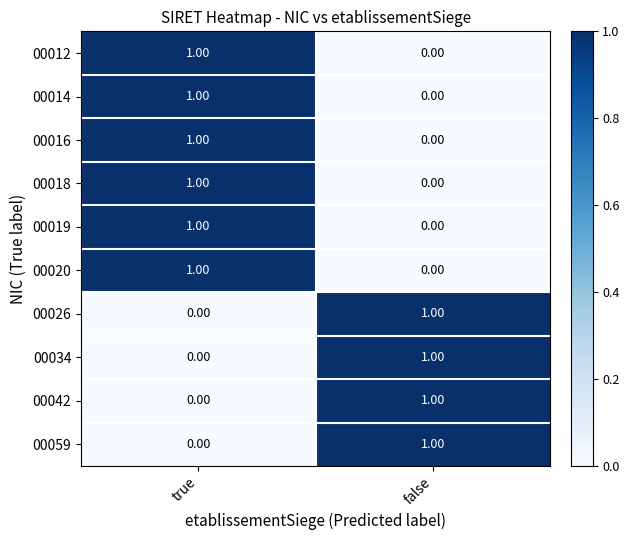

Is the value of 00026 at false greater than the value of 00059 at true?

Yes